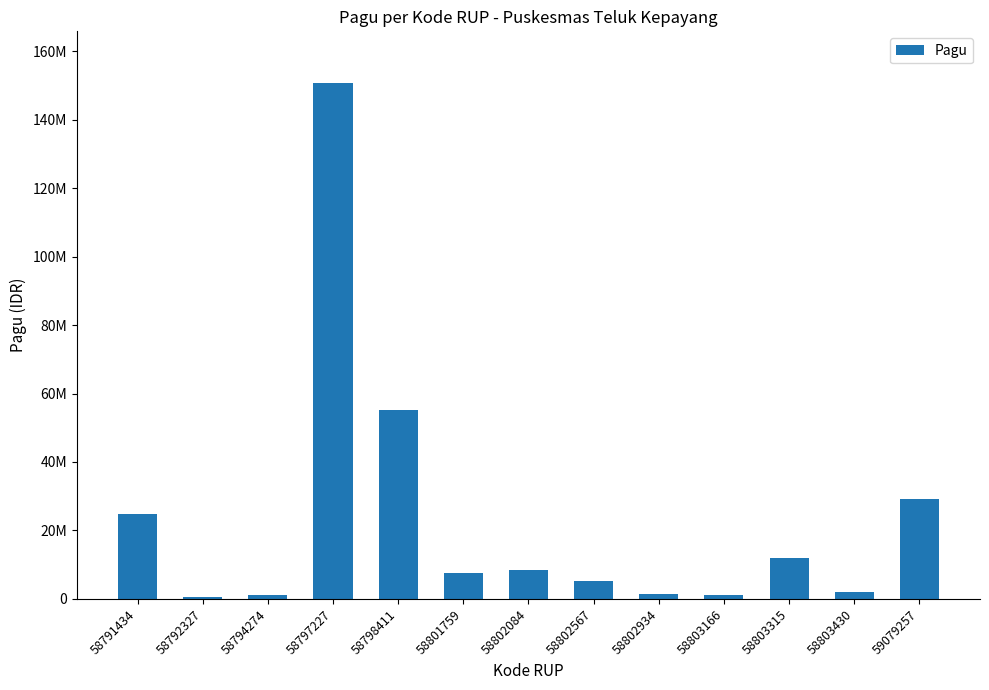

Are the bars horizontal?

No